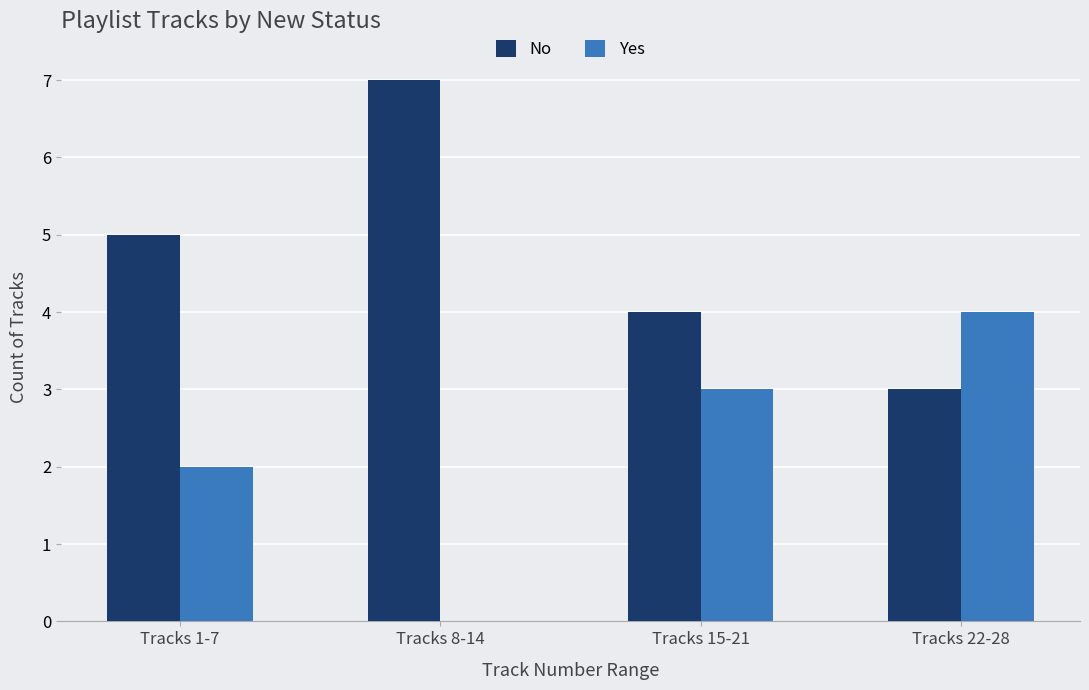

How many groups of bars are there?

4